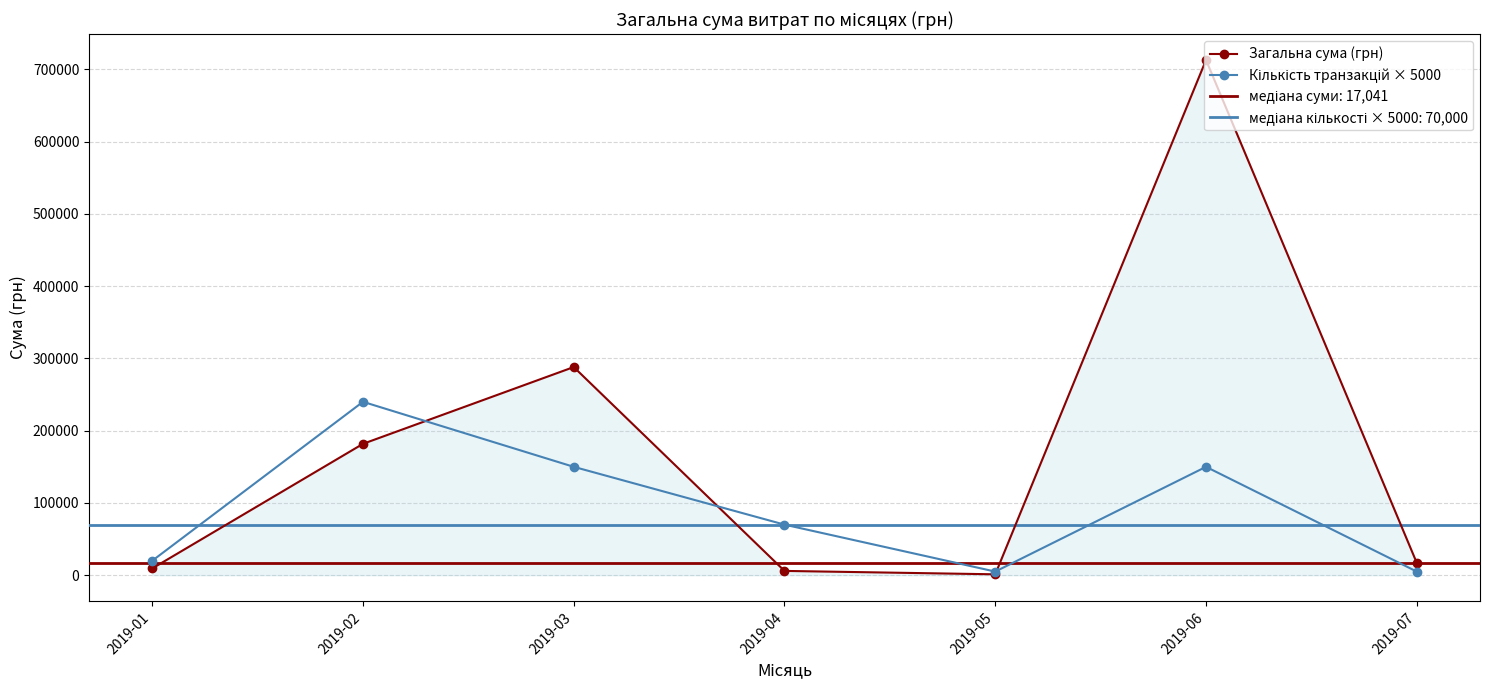

How many data points in Кількість транзакцій × 5000 are above 70000?

3